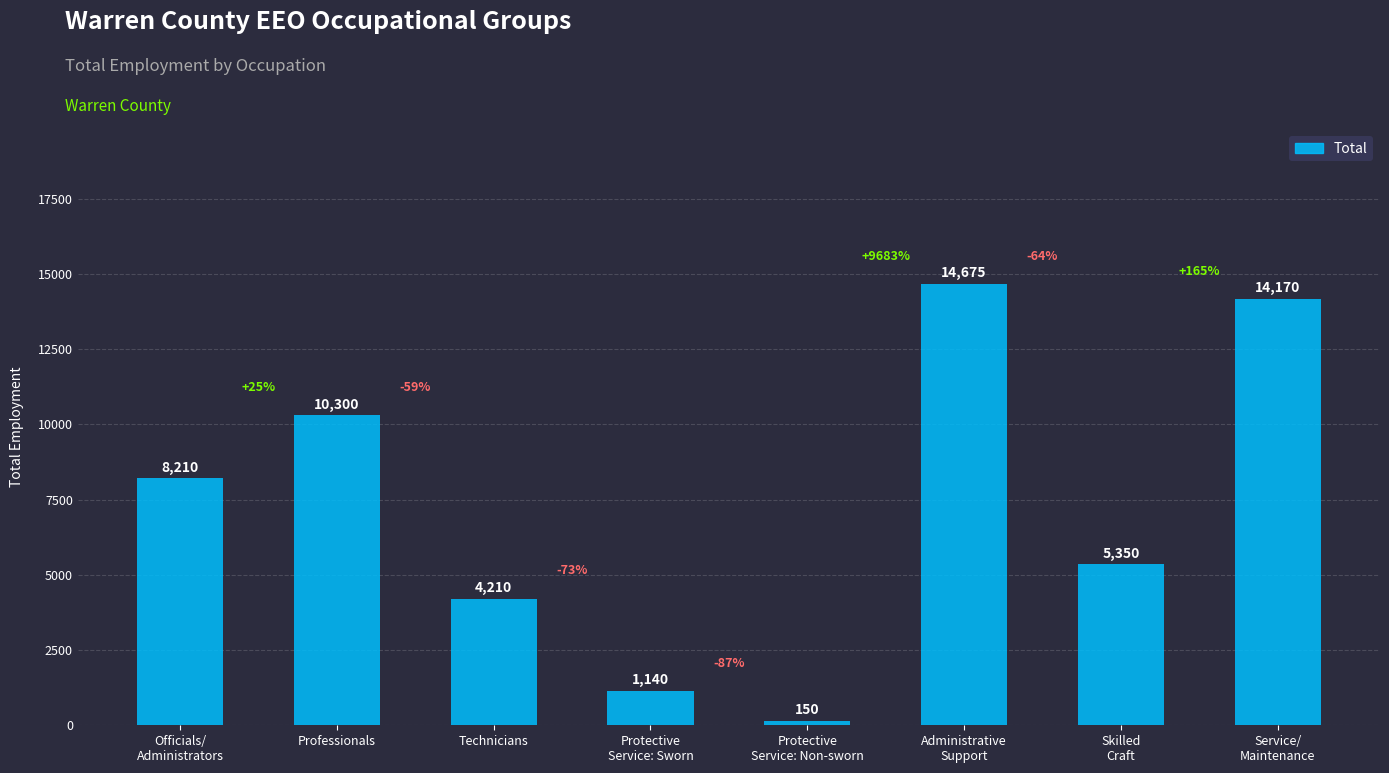

List the labels in order of value, smallest first.

Protective
Service: Non-sworn, Protective
Service: Sworn, Technicians, Skilled
Craft, Officials/
Administrators, Professionals, Service/
Maintenance, Administrative
Support